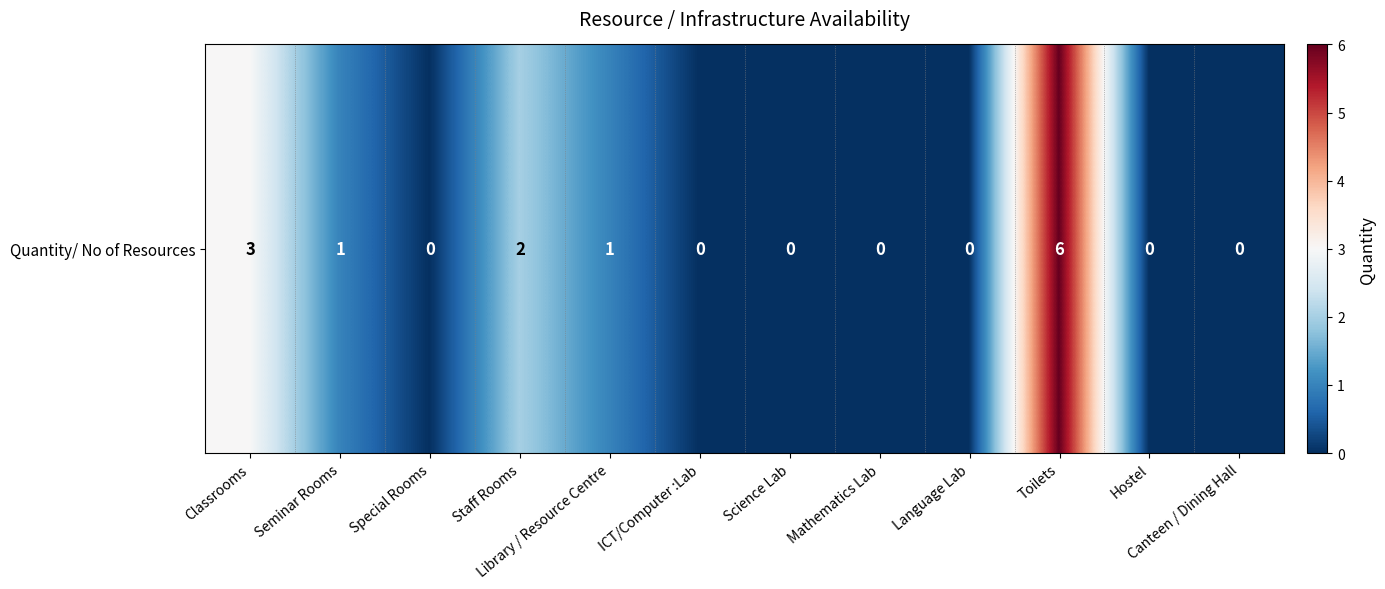

Reading right to left, extract all data points from this chart.

0	0	6	0	0	0	0	1	2	0	1	3